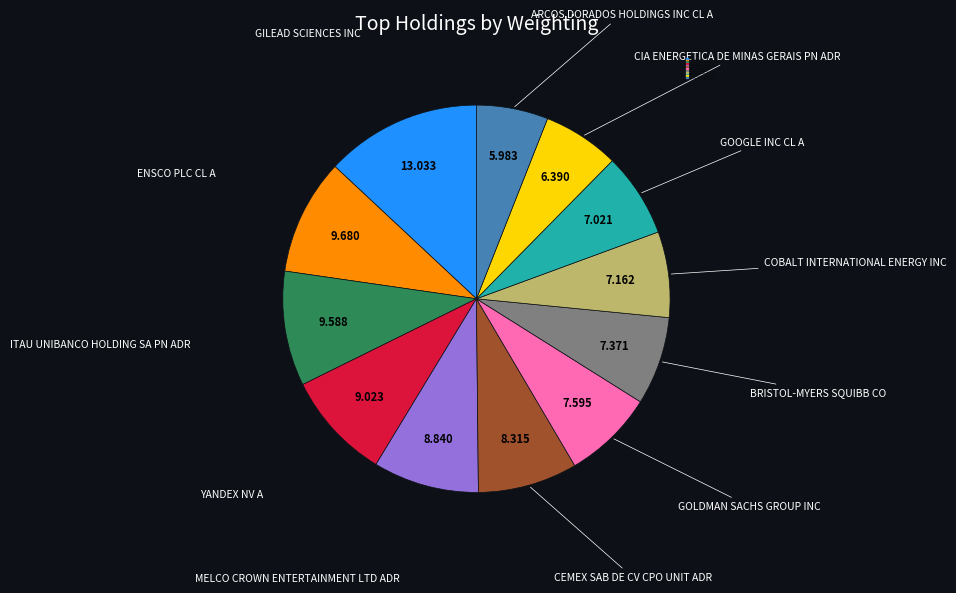

Do GOOGLE INC CL A and CEMEX SAB DE CV CPO UNIT ADR together represent more than half of the pie?

No